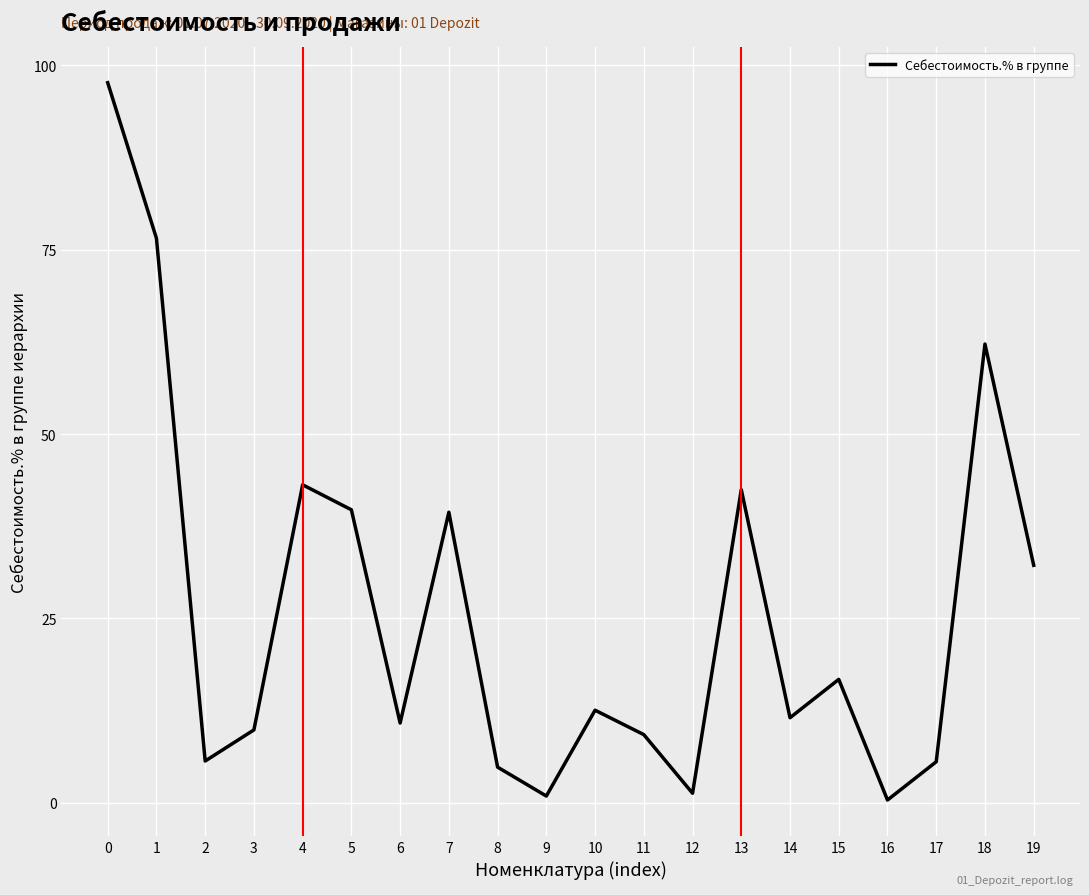

At which category does the data reach its first local valley?

2